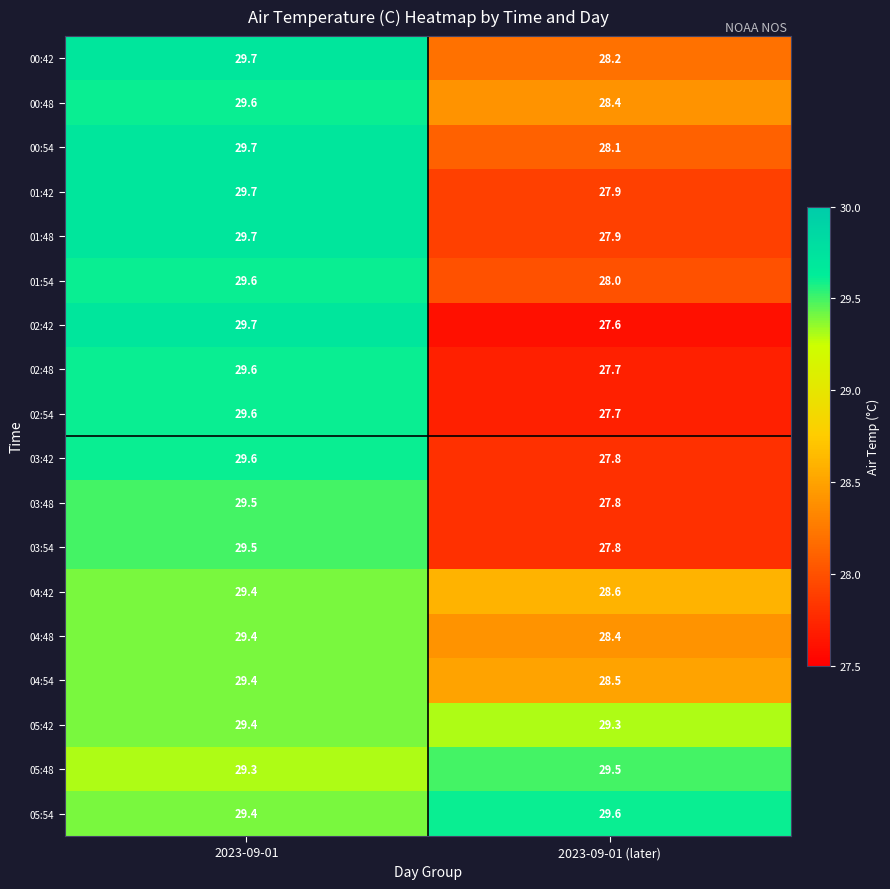

What is the total value across all series at 2023-09-01 (later)?

508.8